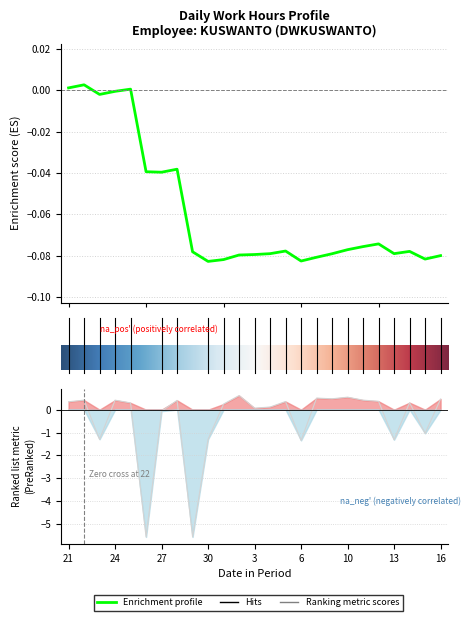

Which has a higher value, 9 or 28?

9